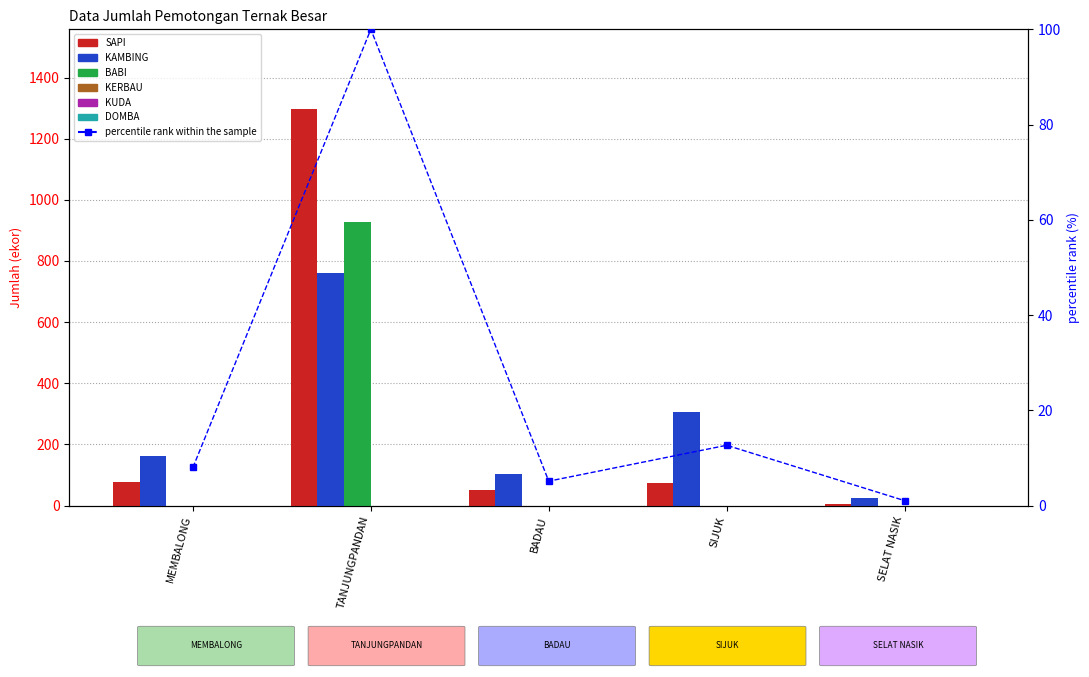

Reading right to left, what are all the values shown in this chart?

SAPI: SELAT NASIK=5	SIJUK=73	BADAU=51	TANJUNGPANDAN=1298	MEMBALONG=76
KAMBING: SELAT NASIK=26	SIJUK=305	BADAU=102	TANJUNGPANDAN=762	MEMBALONG=163
BABI: SELAT NASIK=0	SIJUK=0	BADAU=0	TANJUNGPANDAN=926	MEMBALONG=0